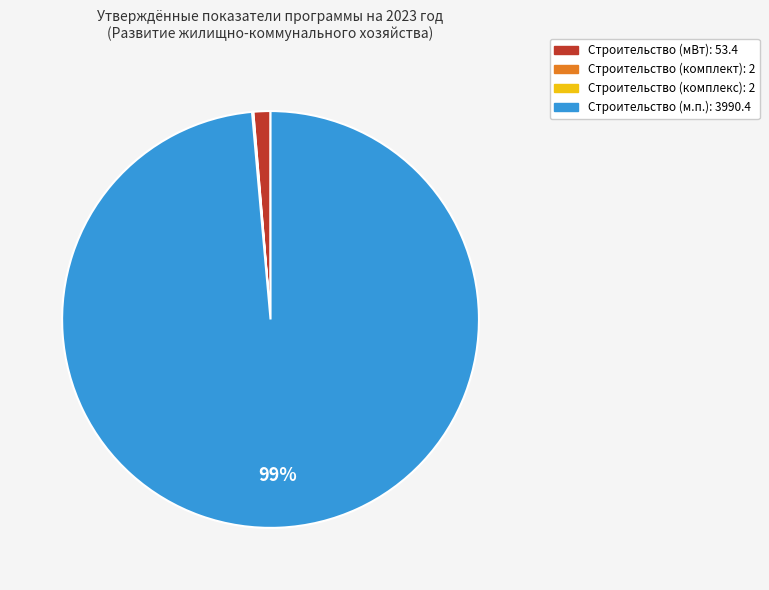

To the nearest percent, what portion does Строительство (мВт): 53.4 represent?

1%